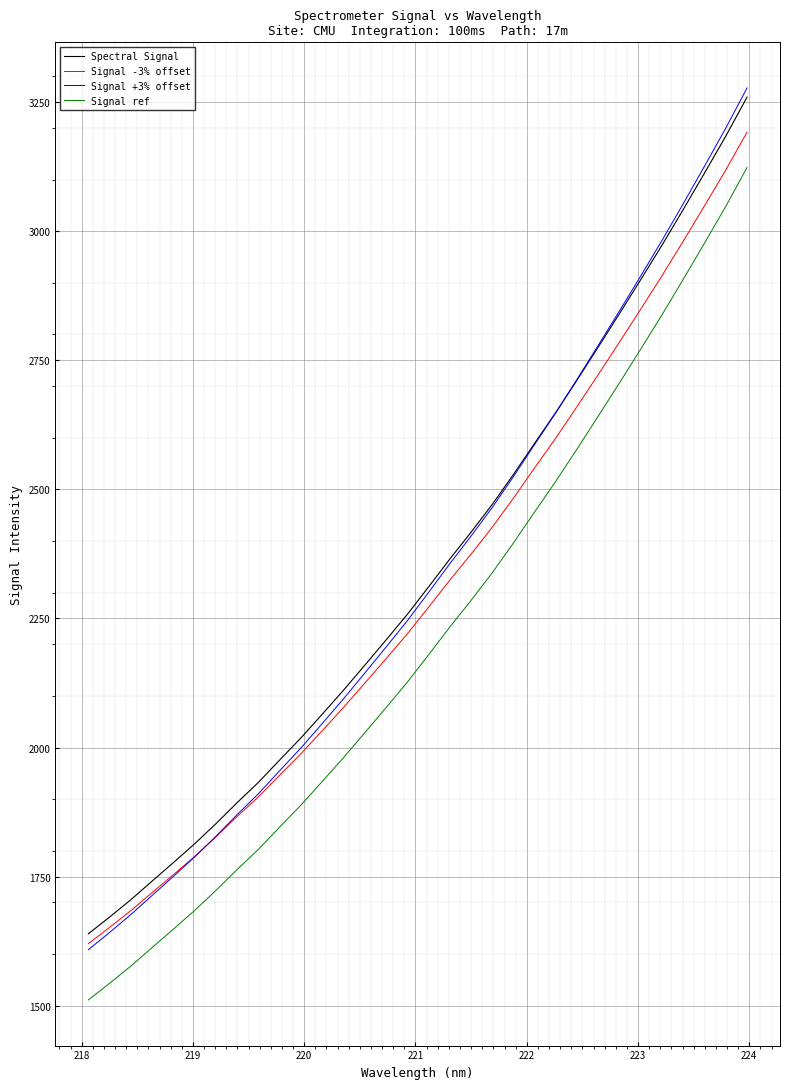

What is the minimum value for Signal -3% offset?

1620.2